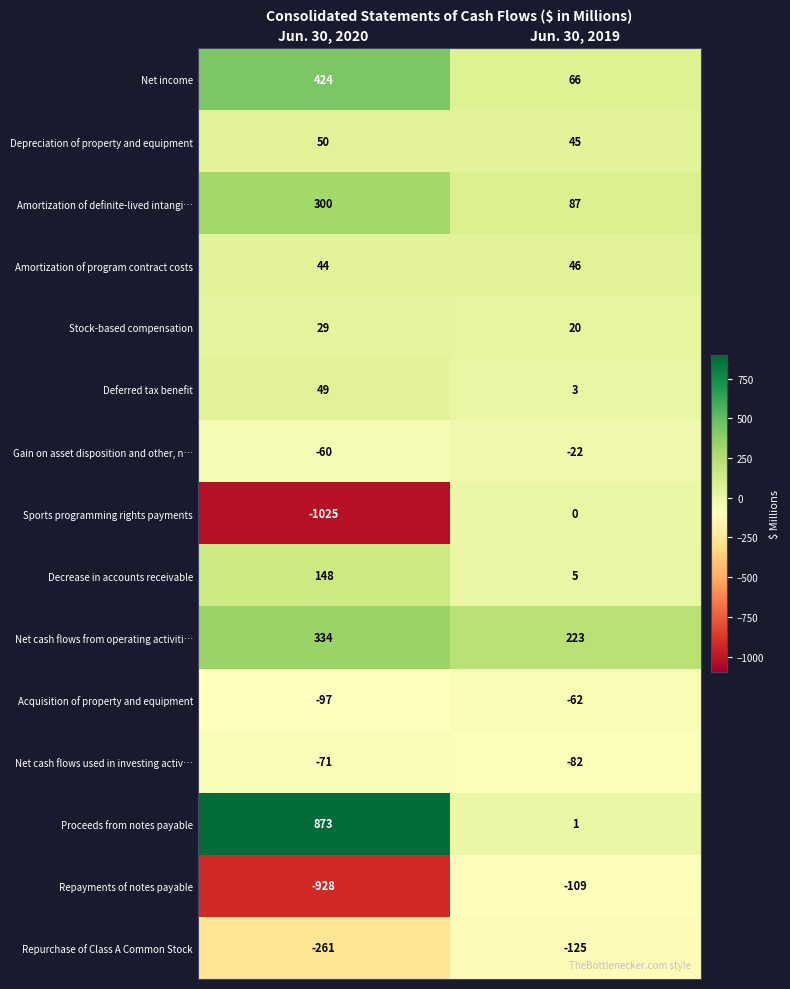

How many values in the Gain on asset disposition and other, n… series are below -22?

1